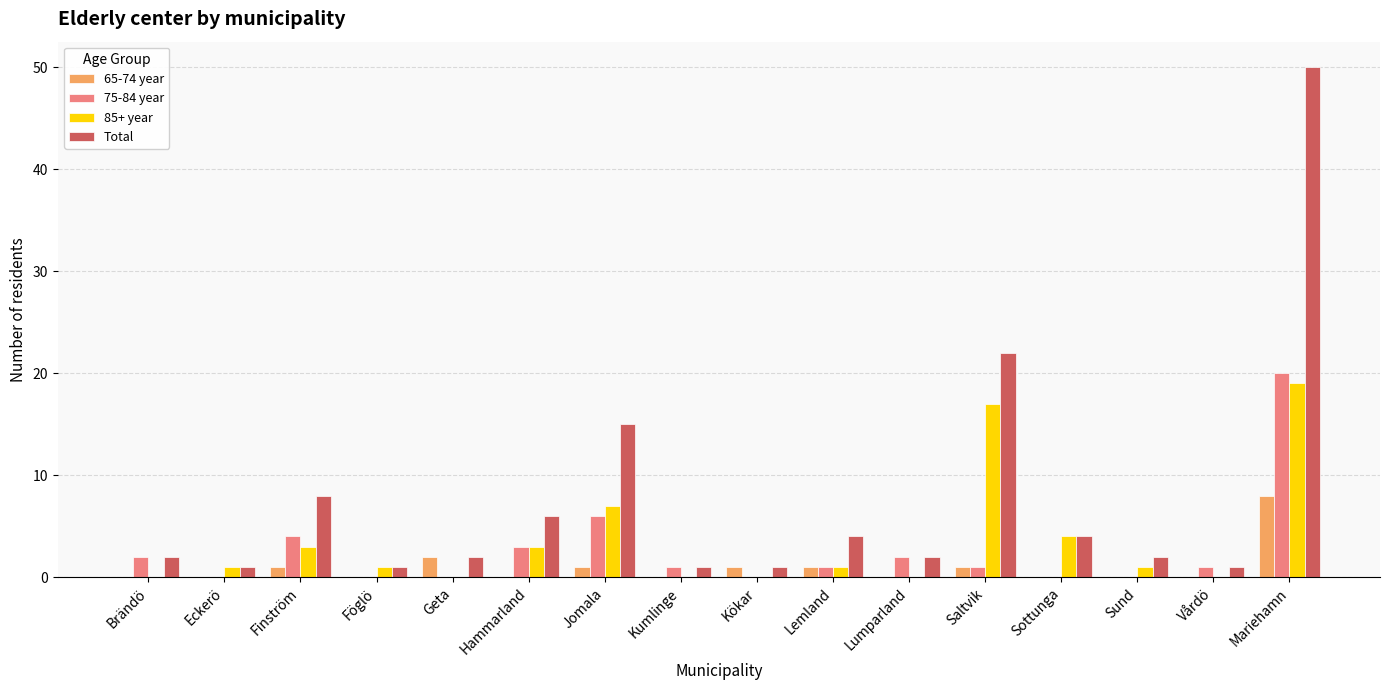

How many groups of bars are there?

16